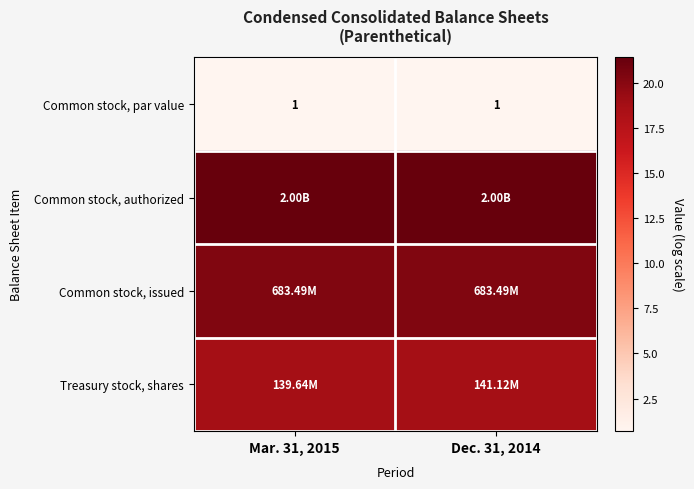

Which series changed the most between Mar. 31, 2015 and Dec. 31, 2014?

Treasury stock, shares